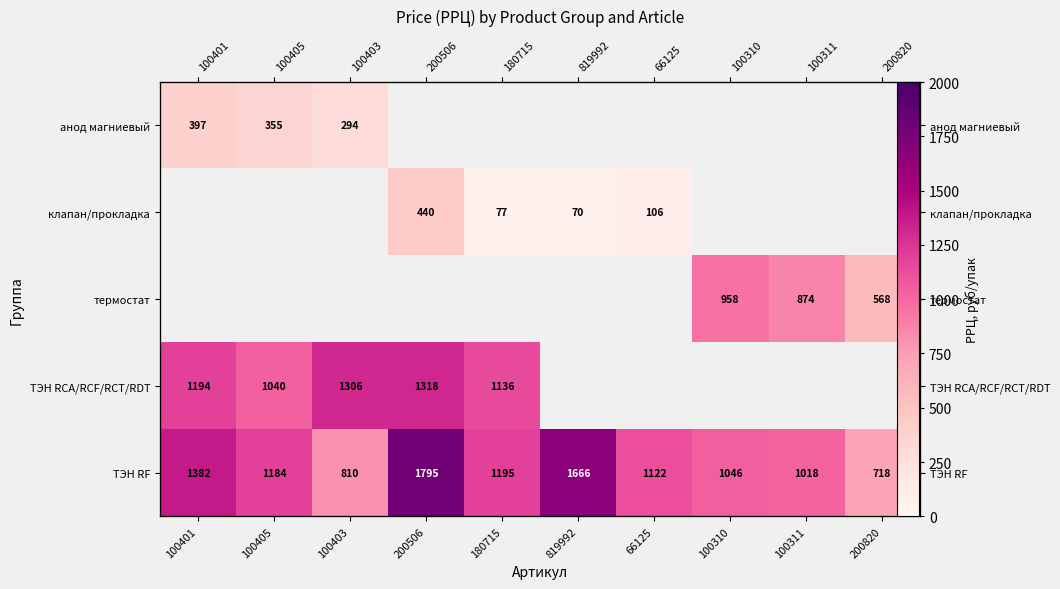

Which has a higher value, 66125 or 200820?

200820